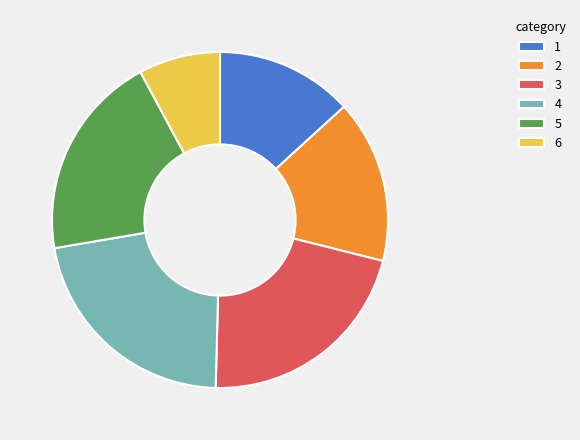

Is it true that 4 is 35% of the pie?

False